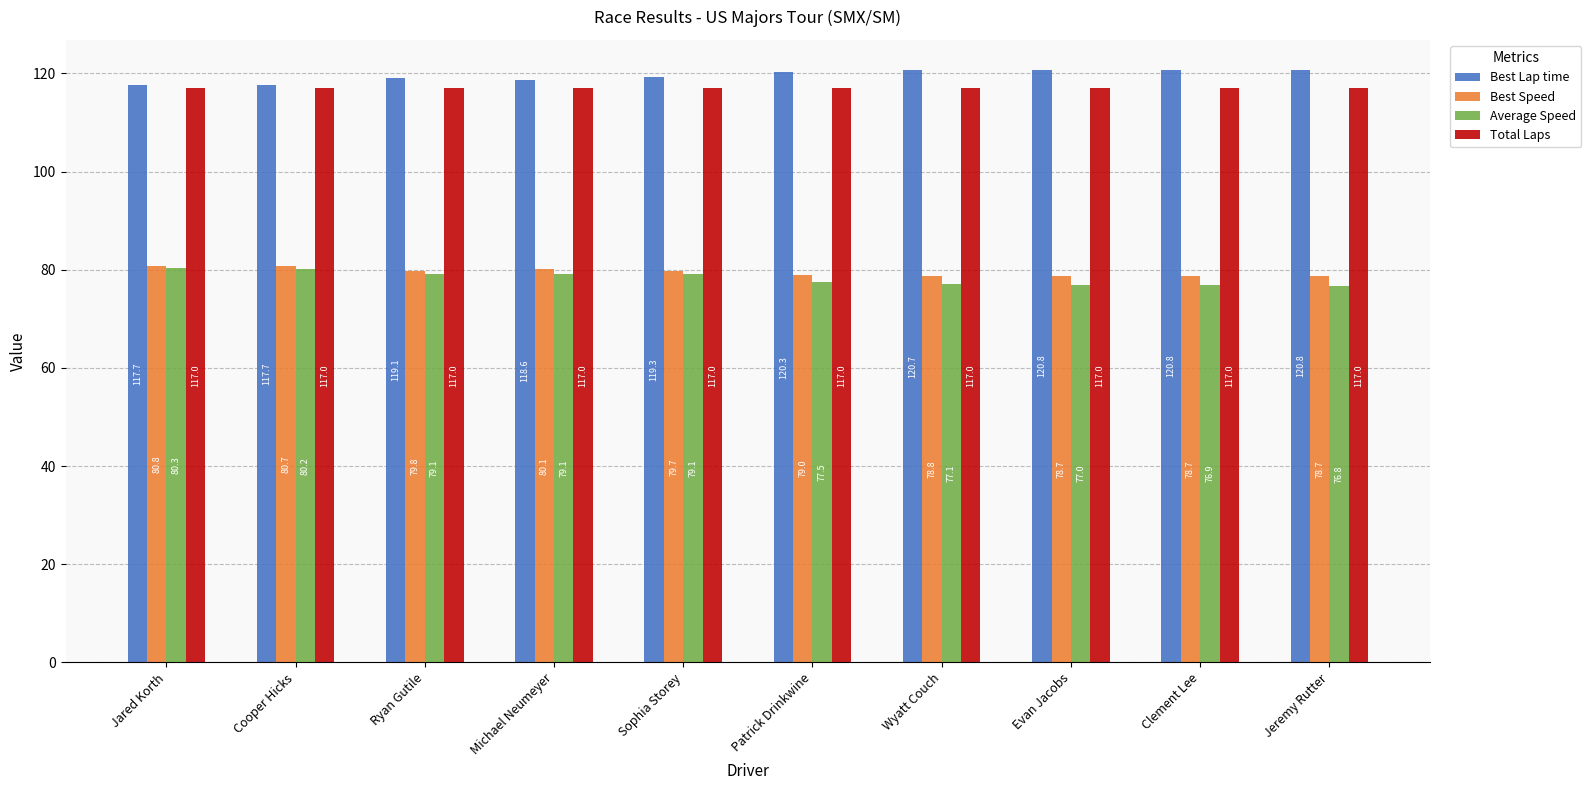

At Evan Jacobs, list the series in order from largest to smallest.

Best Lap time, Total Laps, Best Speed, Average Speed